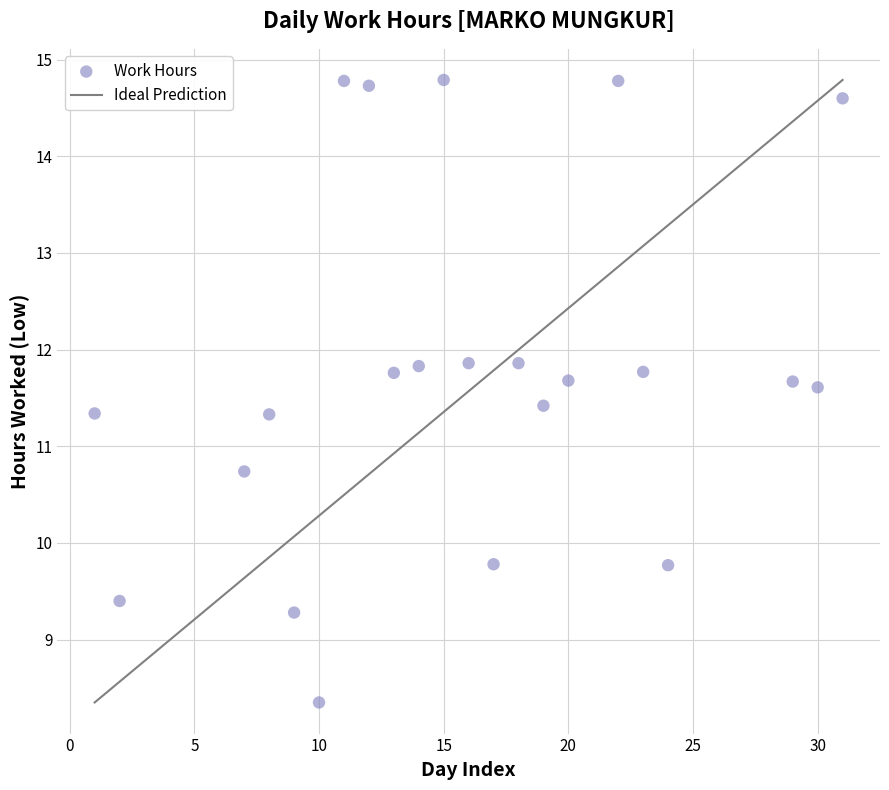

What is the range of Y values (max minus min)?

6.4